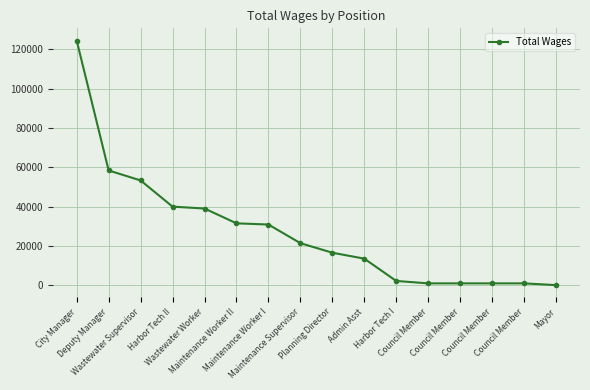

What is the difference between the maximum and minimum values?

124492